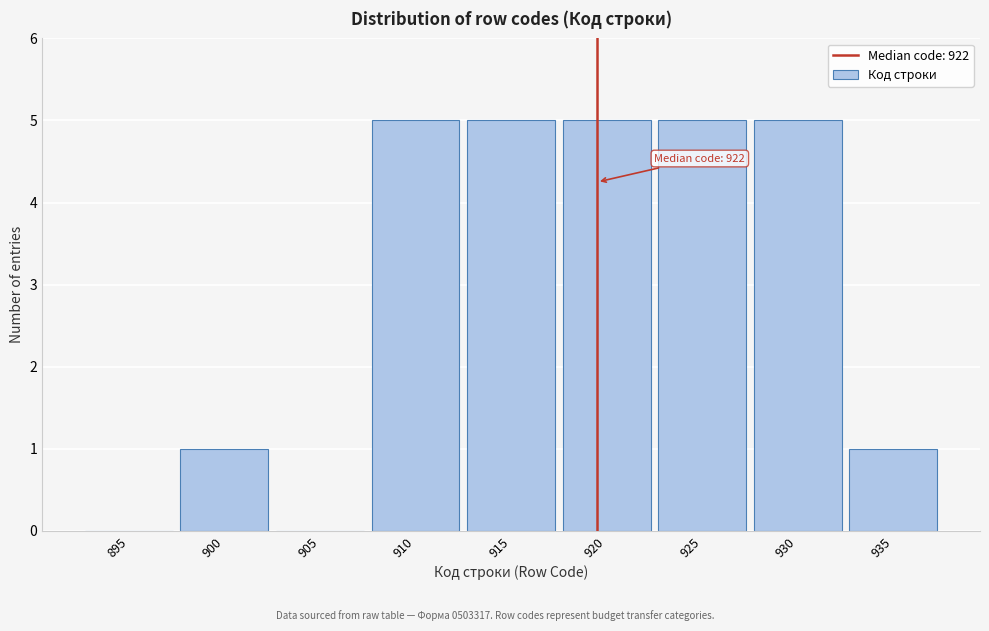

Reading left to right, what are all the values shown in this chart?

895=0	900=1	905=0	910=5	915=5	920=5	925=5	930=5	935=1